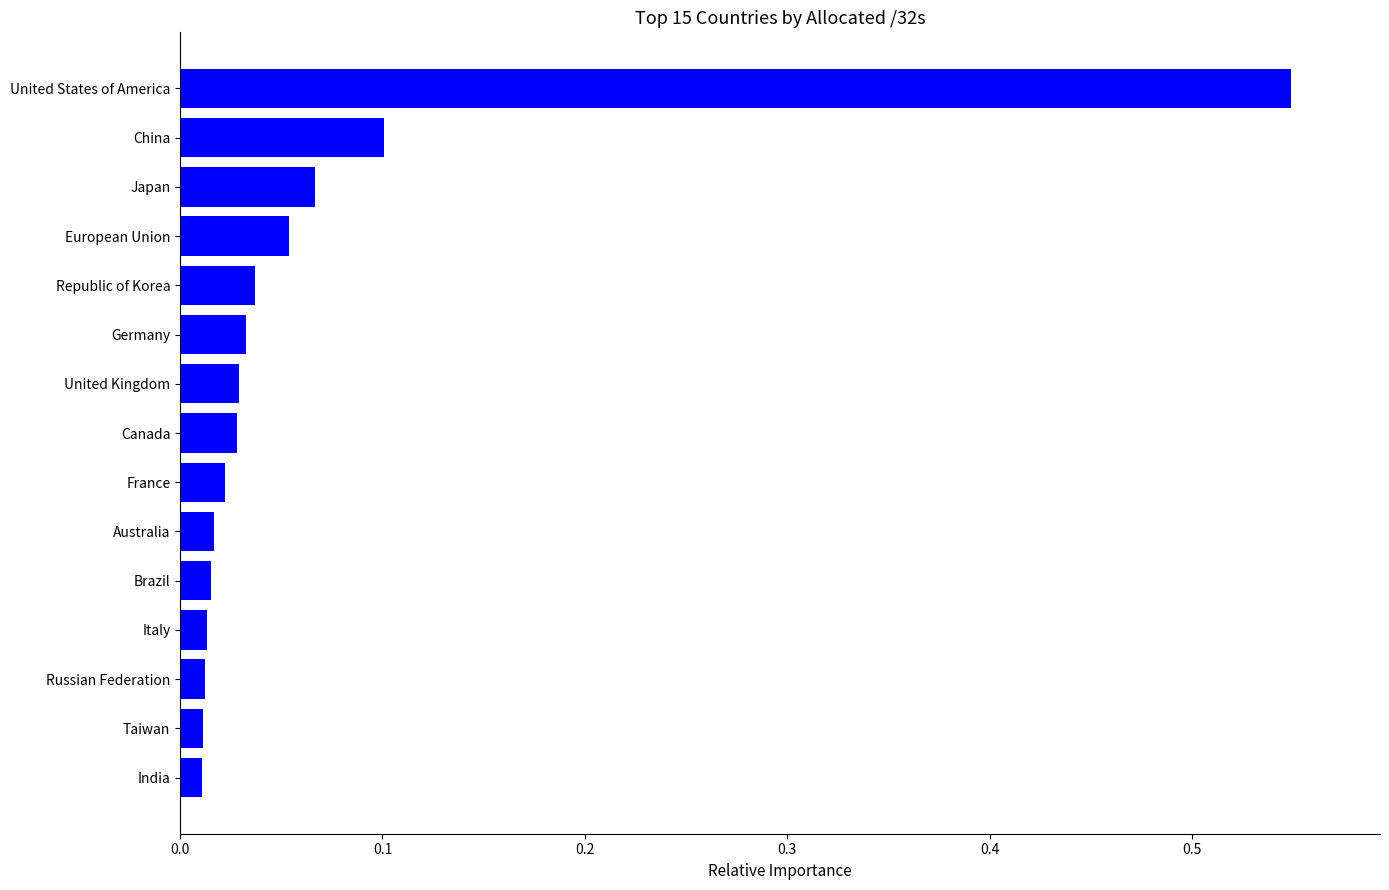

What is the sum of all values?

1.0